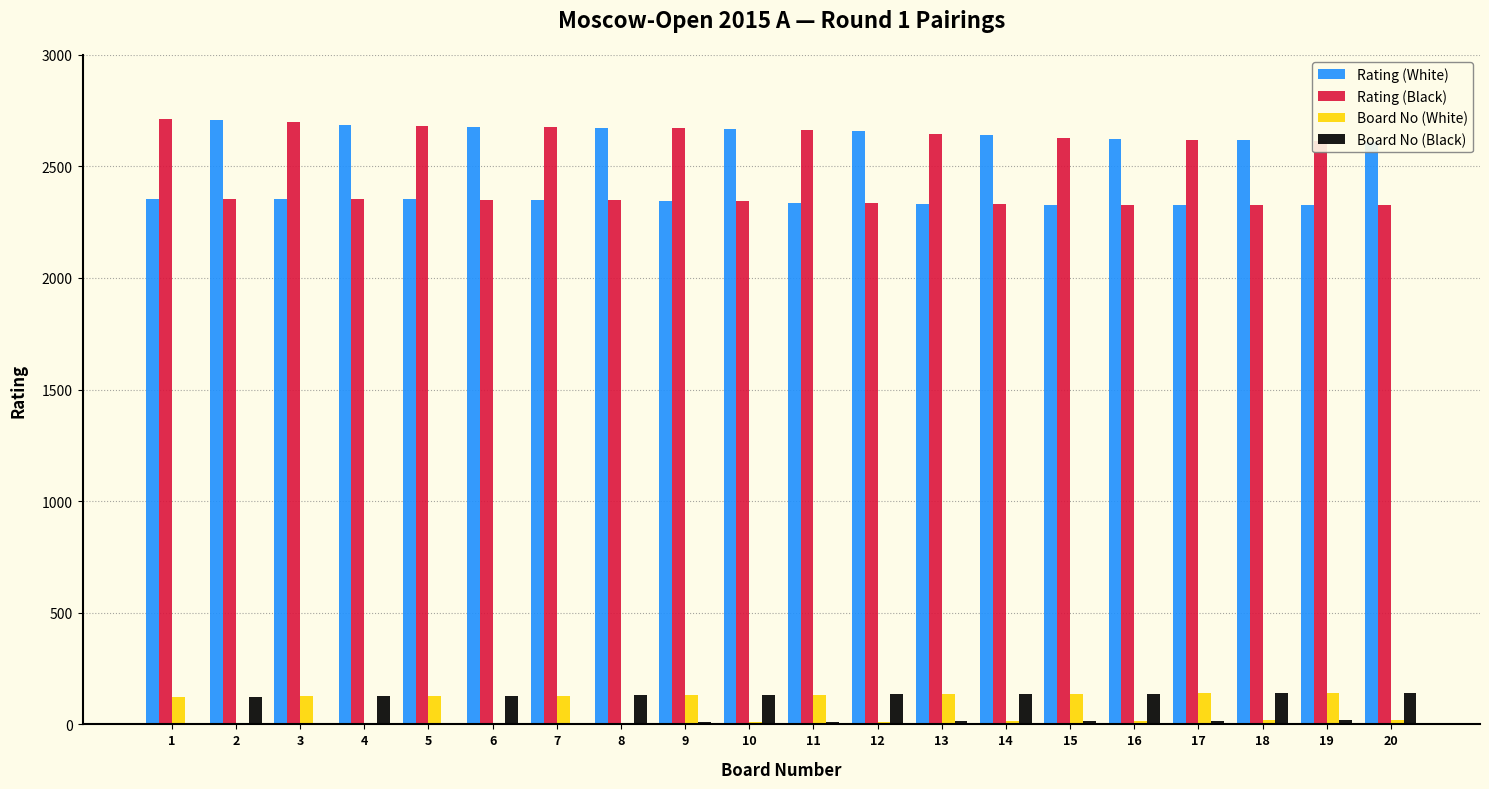

Is it true that Rating (Black) equals 2348 at 8?

True